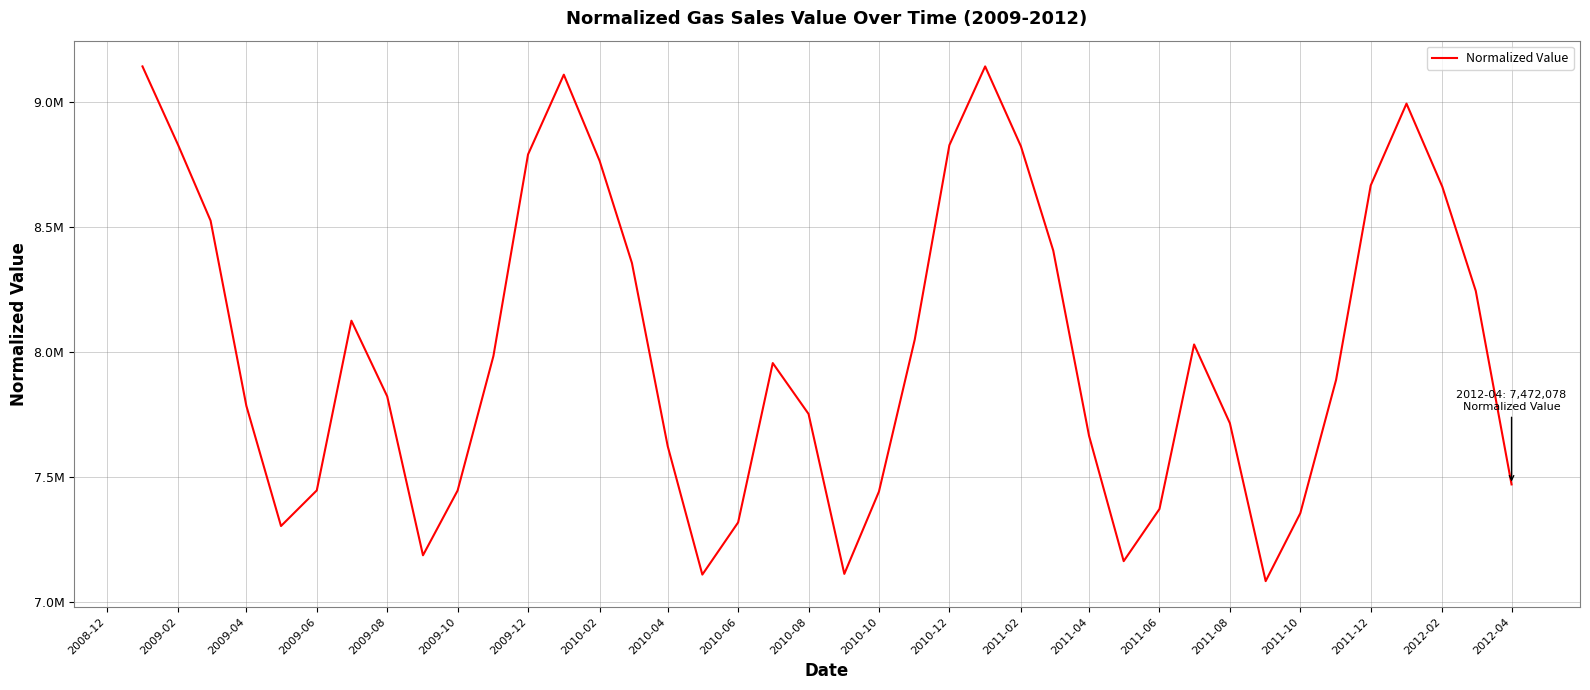

Reading right to left, what are all the values shown in this chart?

7472078.5	8246177.5	8663257.2	8995531.7	8668093.2	7890323.1	7356773.5	7085181.5	7716874.2	8031928.1	7373764.0	7165056.9	7666349.9	8407381.5	8824461.2	9144335.4	8829297.2	8051527.1	7443575.7	7114115.6	7754075.1	7957526.3	7320029.4	7111322.2	7625015.6	8357780.2	8766593.1	9111267.9	8792096.3	7985392.1	7447709.1	7188517.4	7824343.5	8126997.1	7448165.9	7305593.7	7786219.6	8527251.1	8828594.6	9144335.4